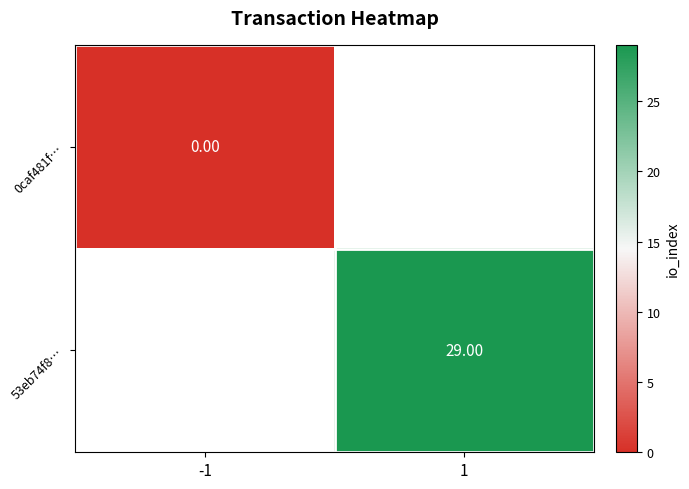

Which label corresponds to the smallest value in the chart?

-1